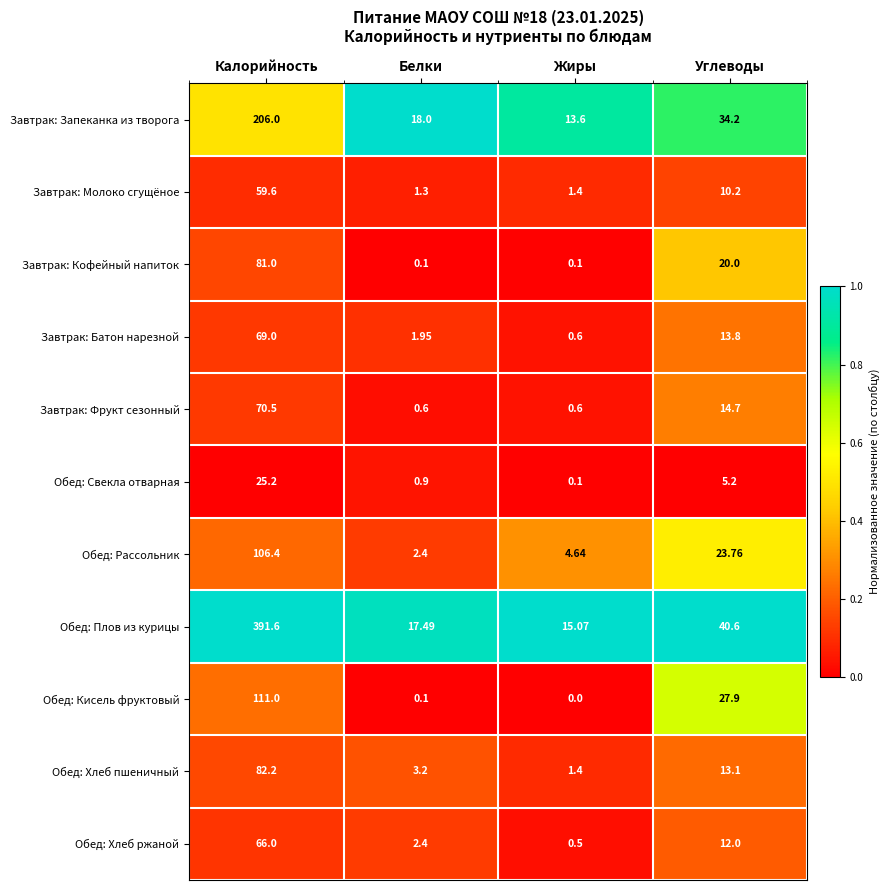

Is the value of Завтрак: Запеканка из творога at Углеводы greater than the value of Обед: Плов из курицы at Жиры?

Yes